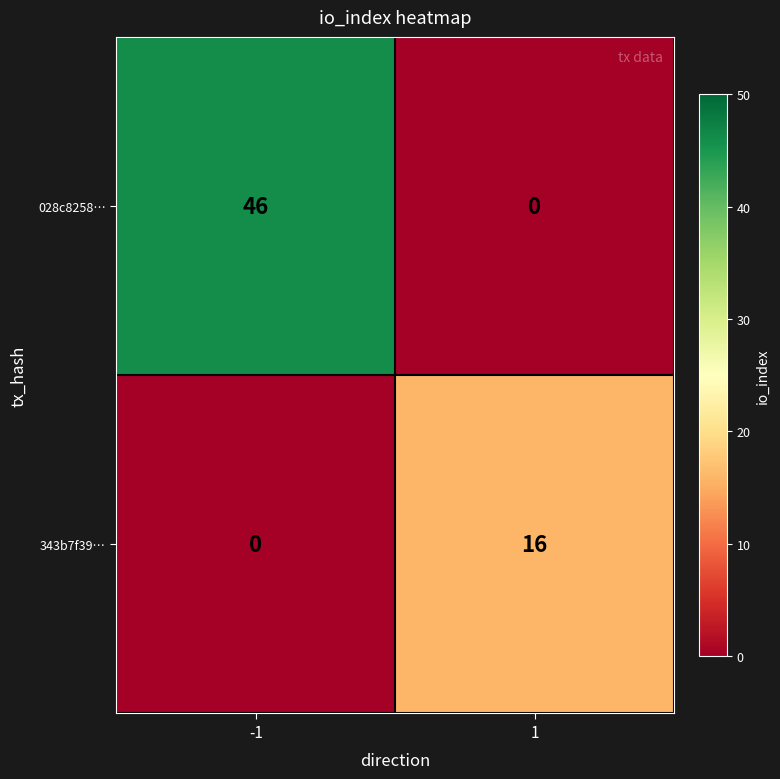

What is the greatest value displayed?

46